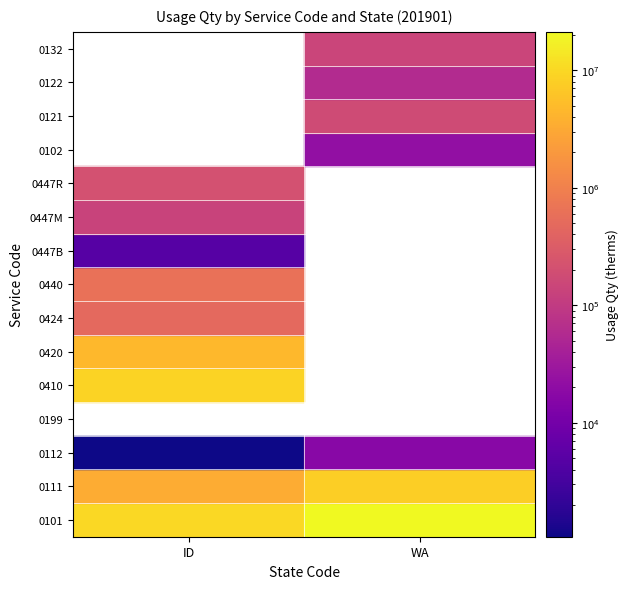

The 0424 series shows -226691.5 at 1. True or false?

False